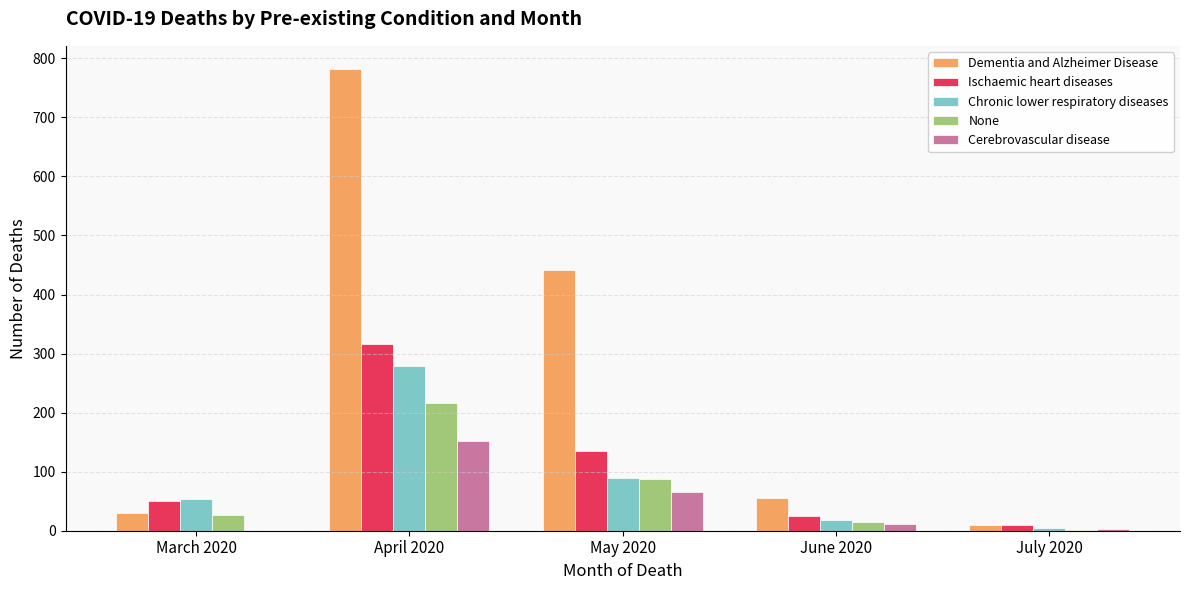

Where does the Dementia and Alzheimer Disease series first go above 56?

April 2020